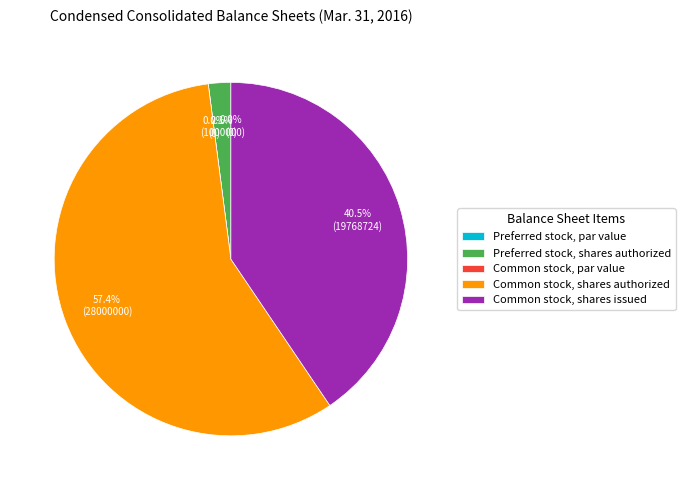

Between Common stock, par value and Preferred stock, shares authorized, which is larger?

Preferred stock, shares authorized